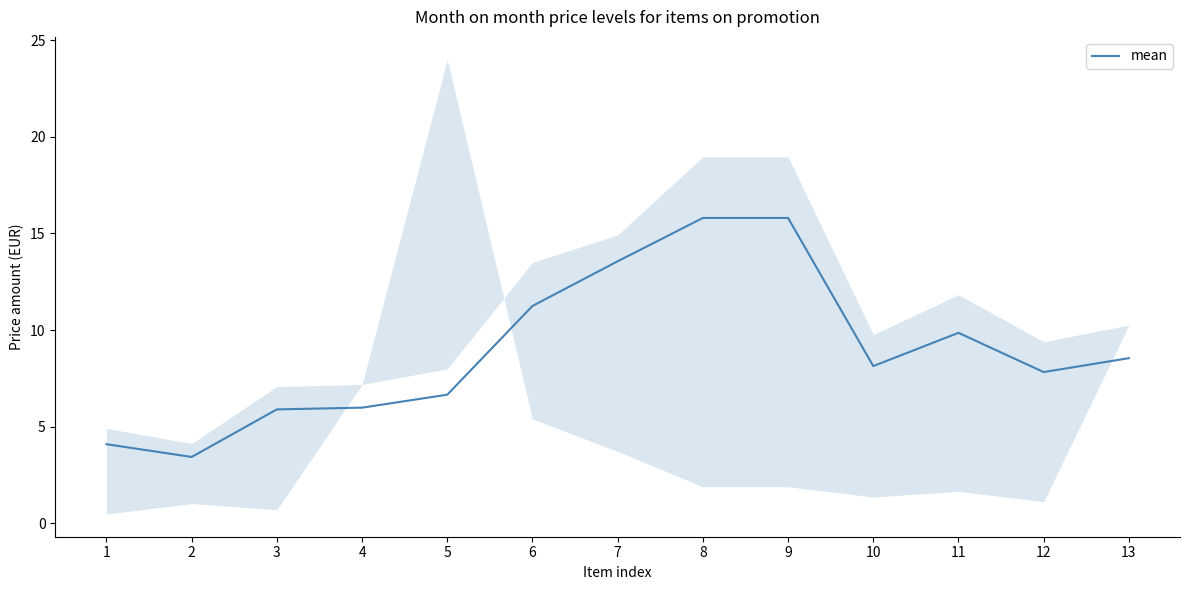

What is the approximate value at 11?

9.9